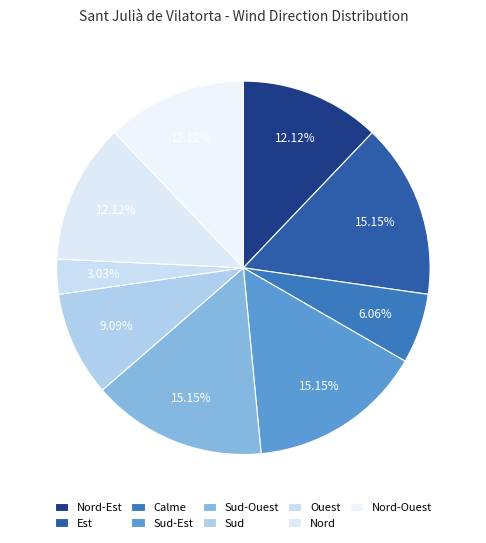

How many slices are in this pie chart?

9